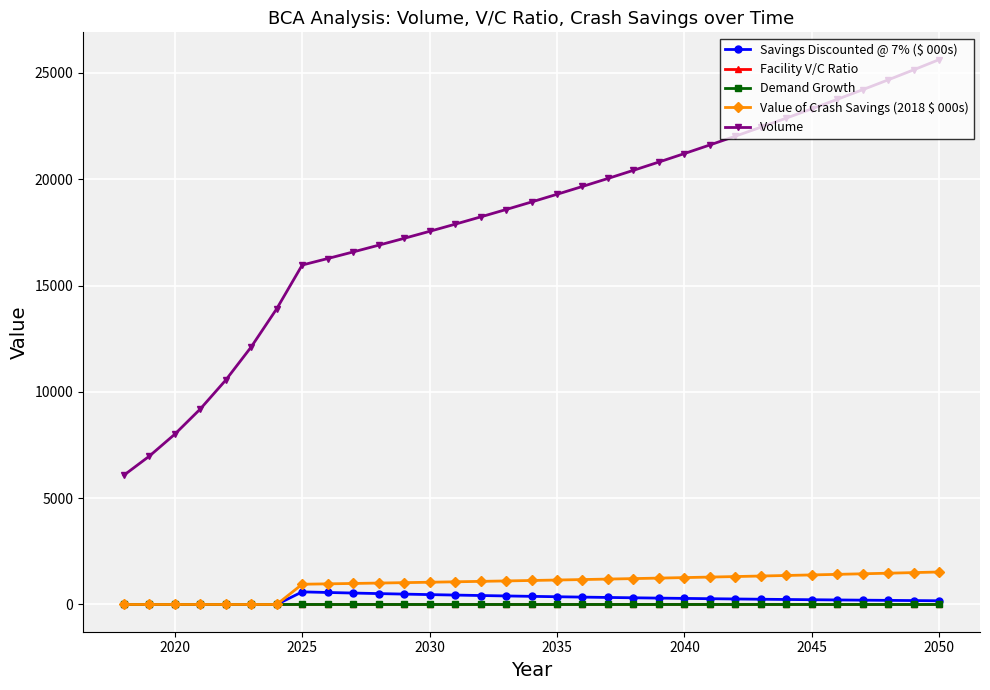

How many data points does each series have?

33